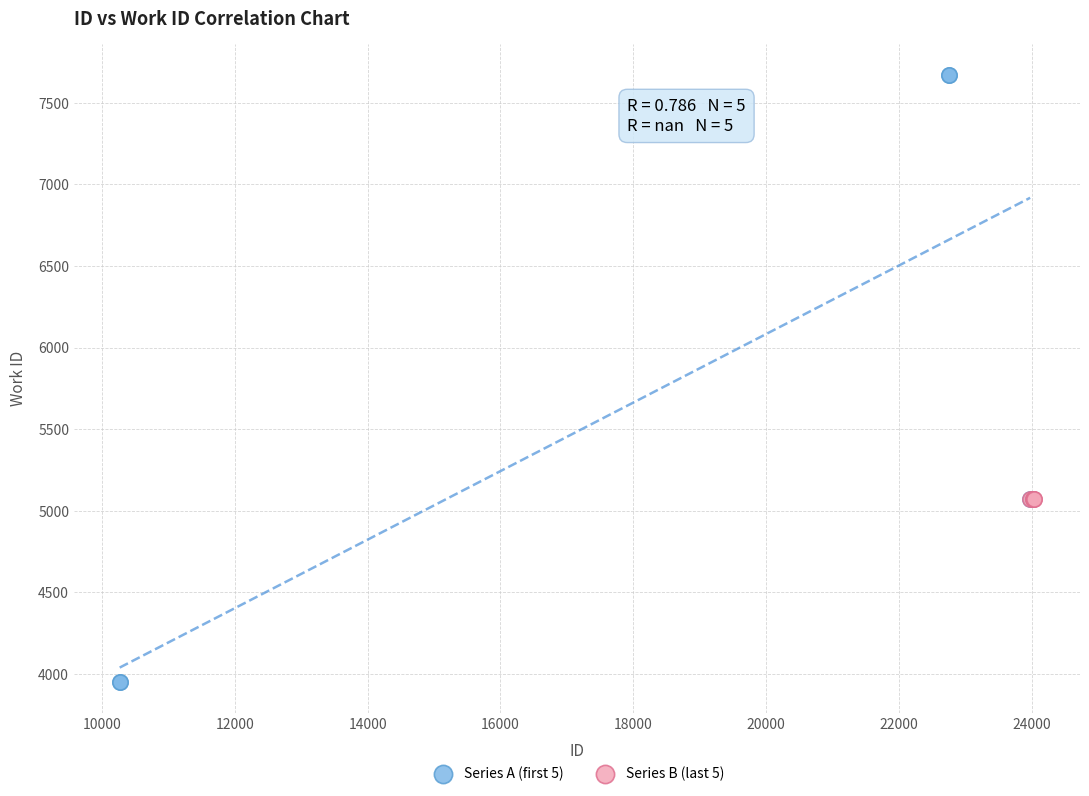

Which series contains the highest Y value?

Series A (first 5)